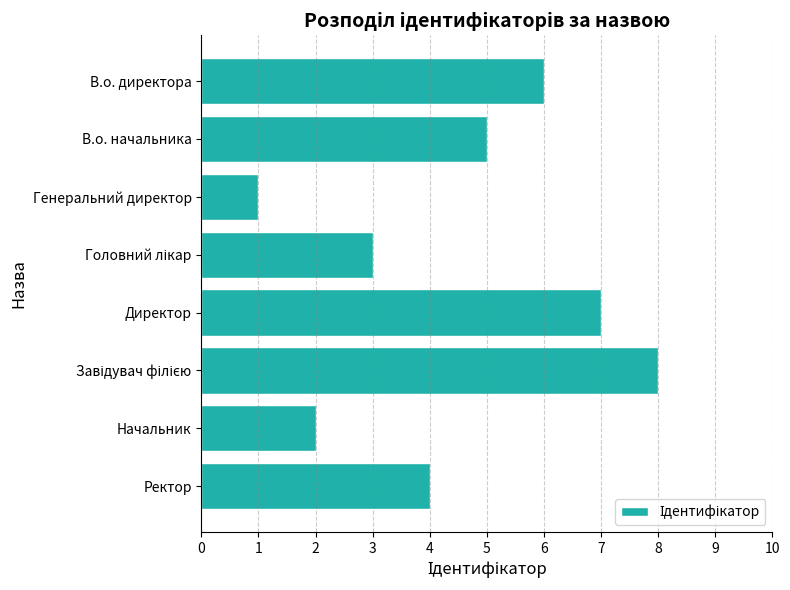

At which label is the value closest to 4?

Ректор